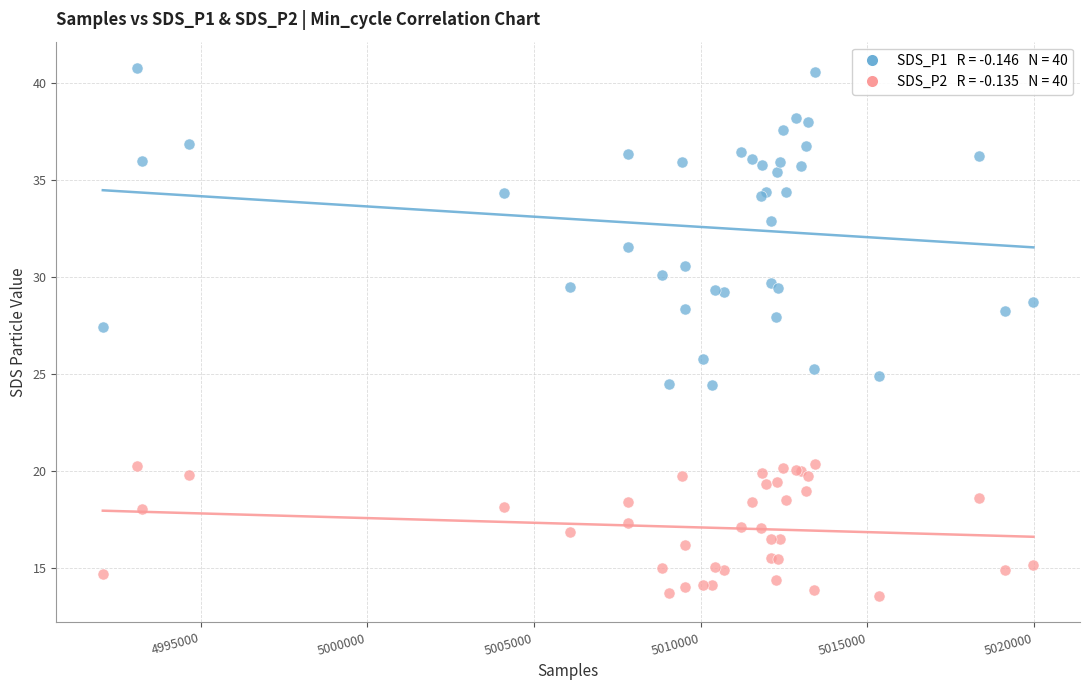

Across all series, what Y value is closest to 27?

27.4